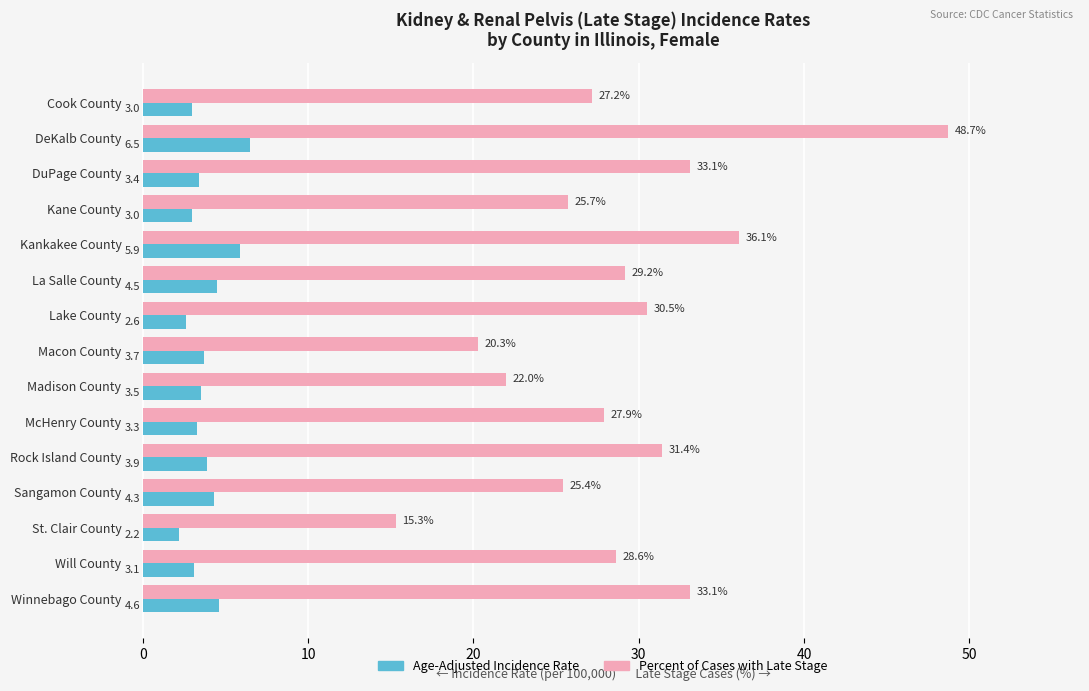

List the series in order of their overall mean, lowest first.

Age-Adjusted Incidence Rate, Percent of Cases with Late Stage